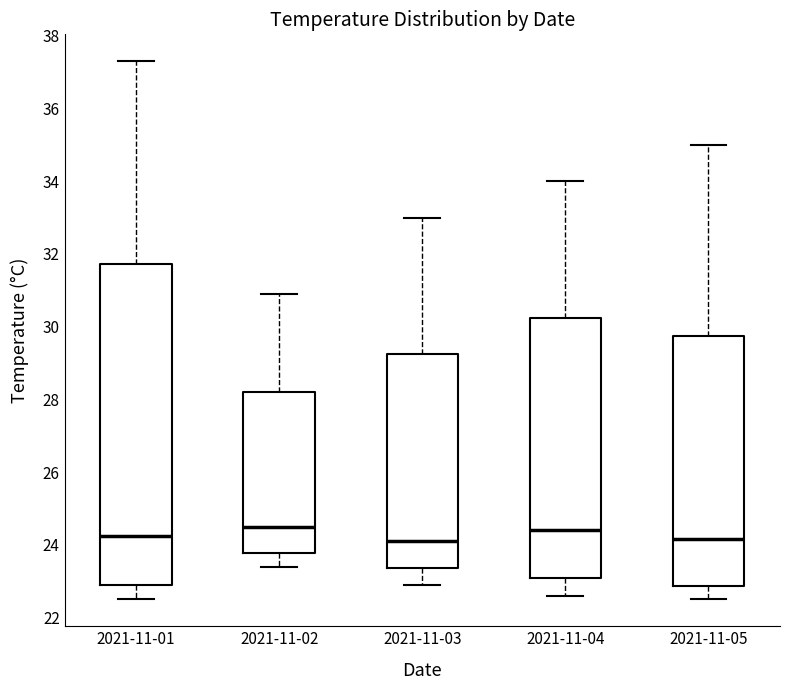

Reading left to right, read every box against the y-axis: the position of its median line, the range the box covers, and the ends of its whiskers. The values are not printed on the chart, so give them approximately, as read against the axis.

2021-11-01: median 24.2, box 23.0 to 31.8, whiskers 22.6 to 37.4
2021-11-02: median 24.6, box 23.8 to 28.2, whiskers 23.4 to 31.0
2021-11-03: median 24.2, box 23.4 to 29.2, whiskers 23.0 to 33.0
2021-11-04: median 24.4, box 23.0 to 30.2, whiskers 22.6 to 34.0
2021-11-05: median 24.2, box 22.8 to 29.8, whiskers 22.6 to 35.0